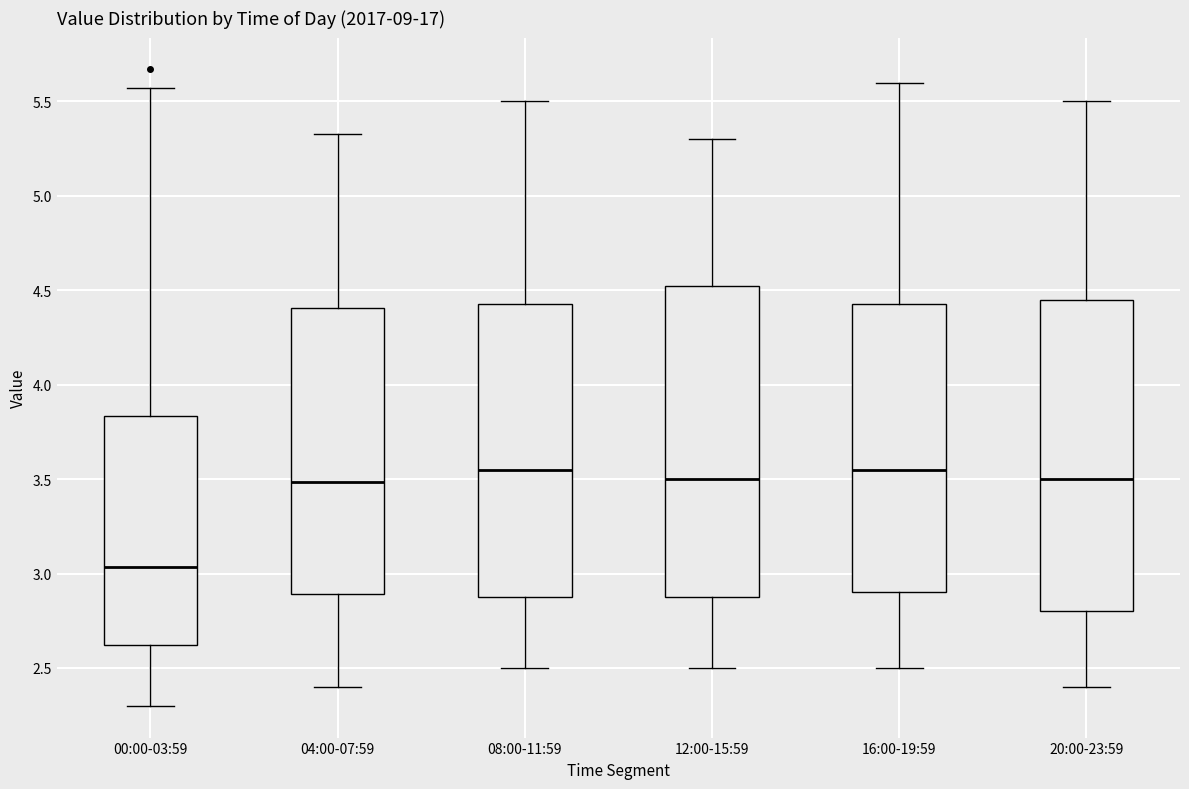

Reading left to right, transcribe this box plot: for each box, give where its median line is, the range the box spans, and where its two whiskers end, as read against the y-axis. The values are not printed on the chart, so give them approximately, as read against the axis.

00:00-03:59: median 3.05, box 2.60 to 3.85, whiskers 2.30 to 5.55
04:00-07:59: median 3.50, box 2.90 to 4.40, whiskers 2.40 to 5.35
08:00-11:59: median 3.55, box 2.90 to 4.45, whiskers 2.50 to 5.50
12:00-15:59: median 3.50, box 2.90 to 4.55, whiskers 2.50 to 5.30
16:00-19:59: median 3.55, box 2.90 to 4.45, whiskers 2.50 to 5.60
20:00-23:59: median 3.50, box 2.80 to 4.45, whiskers 2.40 to 5.50